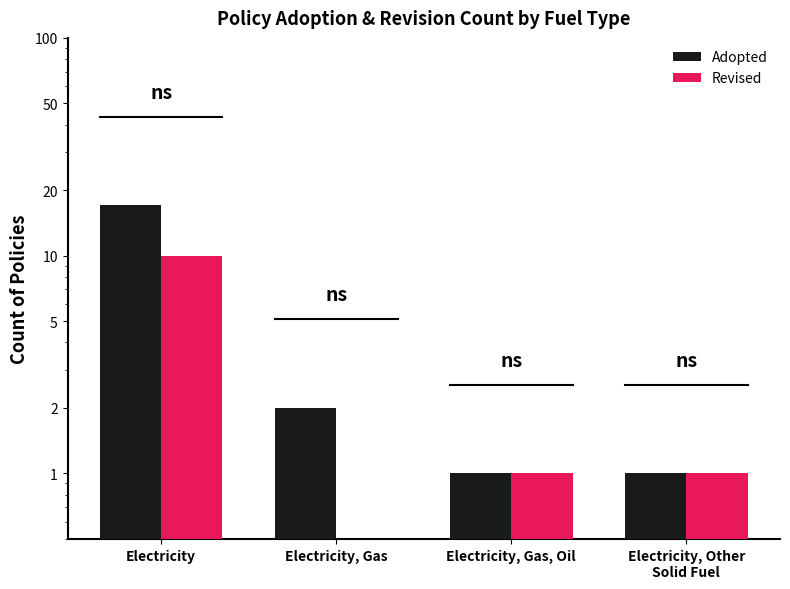

What are all the series names shown in the legend?

Adopted, Revised